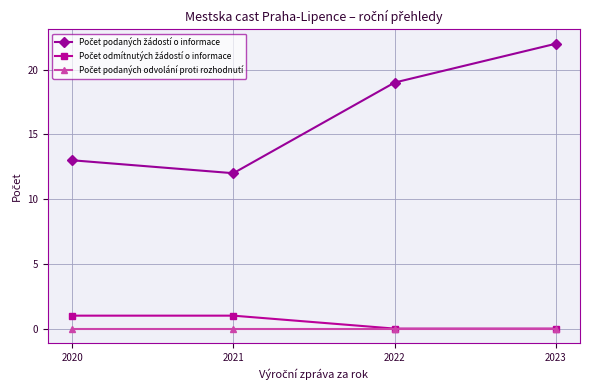

What is the spread (max minus min) of values at 2023?

22